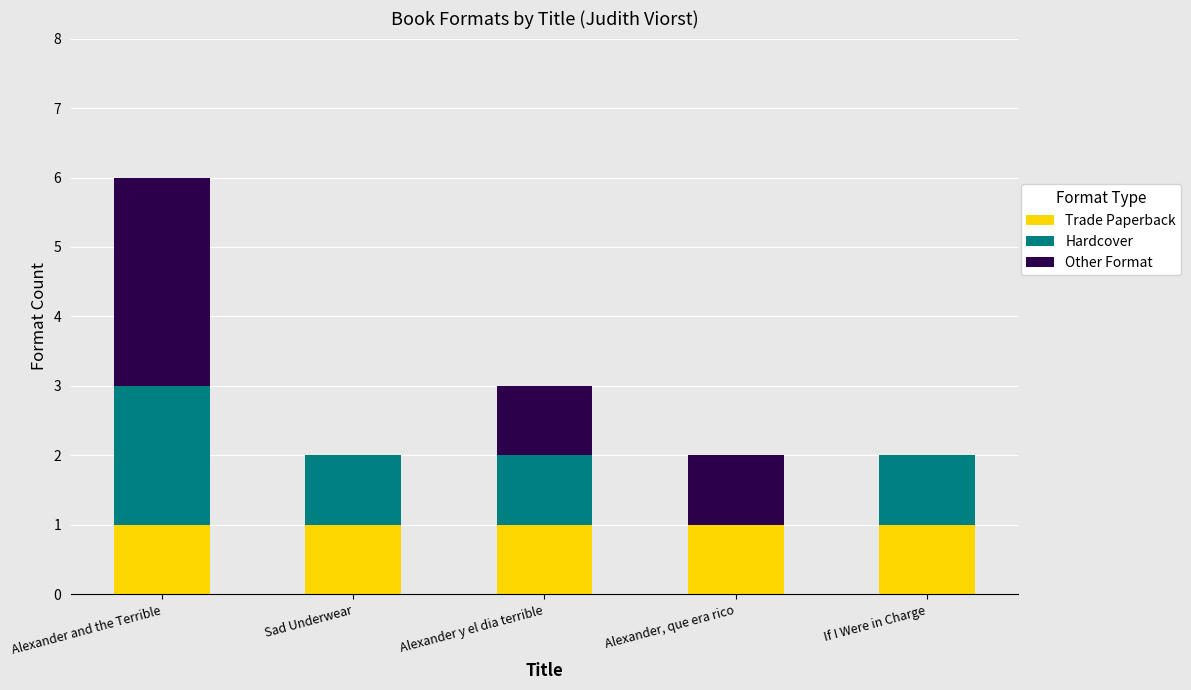

True or false: Trade Paperback has a value of 1 at Alexander, que era rico.

True